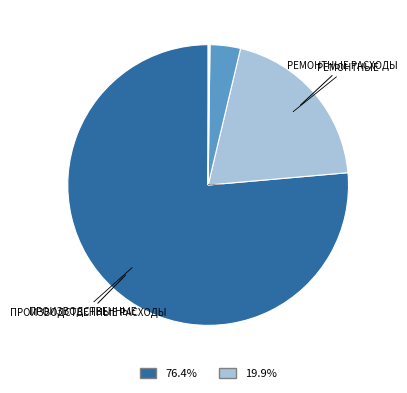

What is the smallest slice in the pie chart?

Налоги включаемые в себестоимость